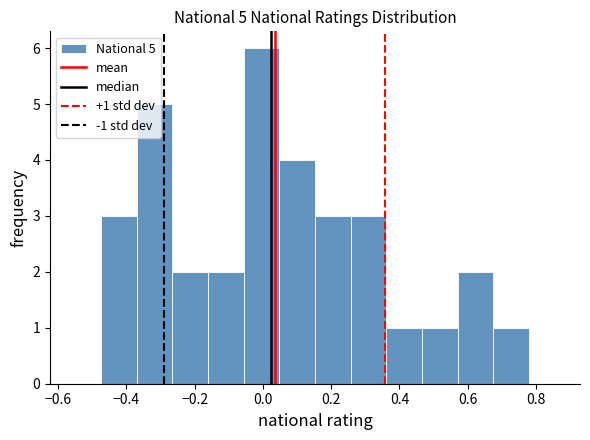

Which range on the x-axis has the tallest bar?

-0.06 to 0.04